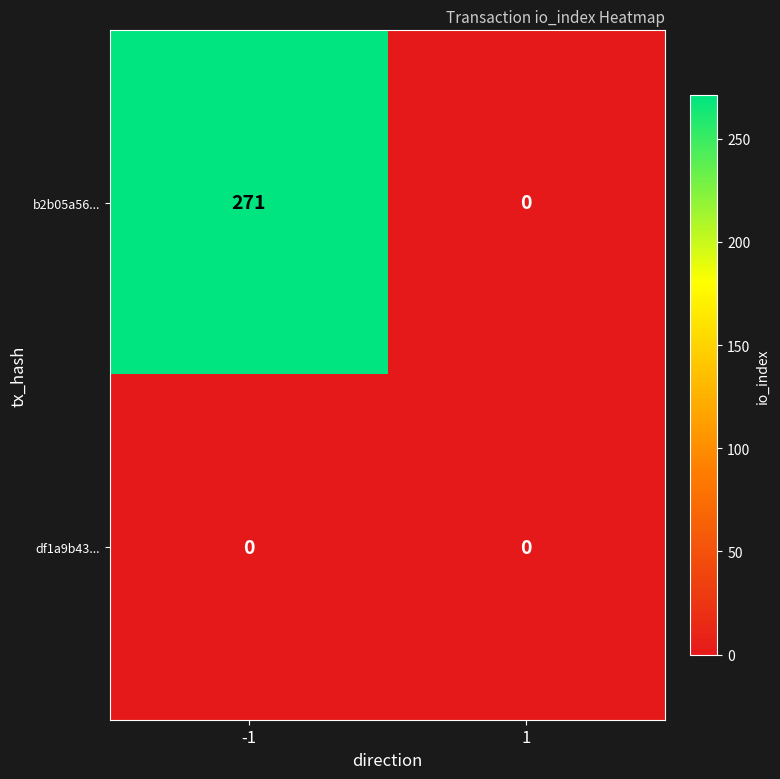

At which category is the sum across all series the highest?

-1